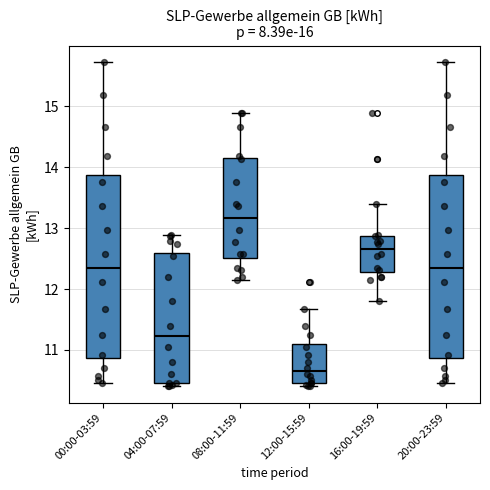

Which box has the highest median line?

08:00-11:59